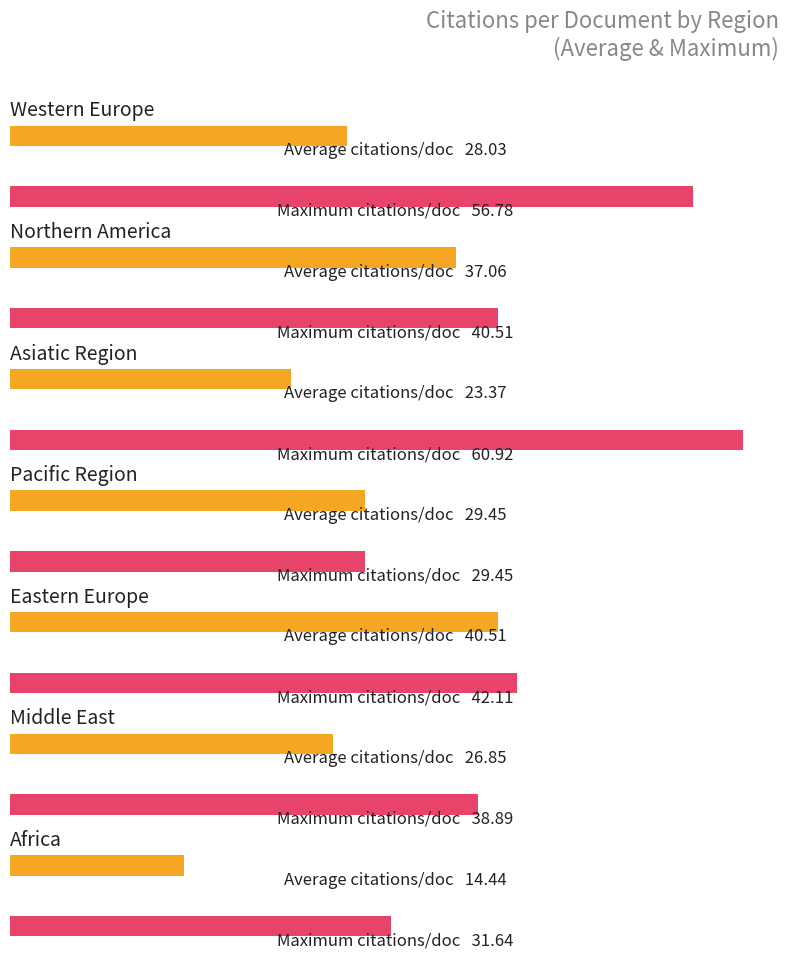

Is it true that Average utilization equals 44.7 at Middle East?

False